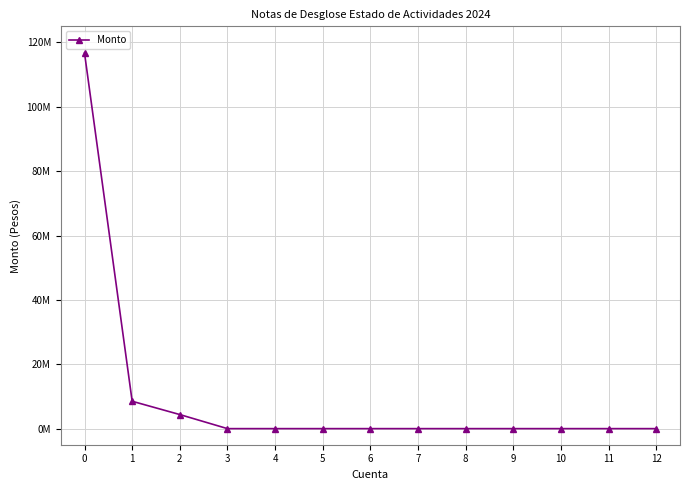

What is the difference between the values at 0 and 10?

116702913.1